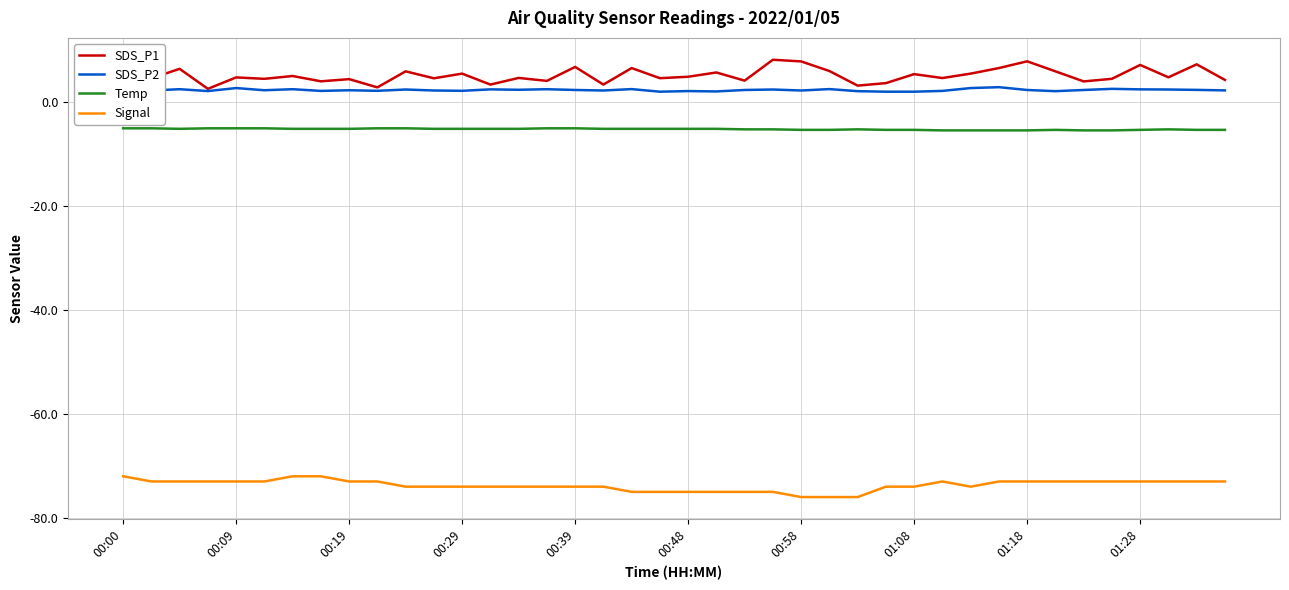

What is the minimum value shown in the chart?

-76.0